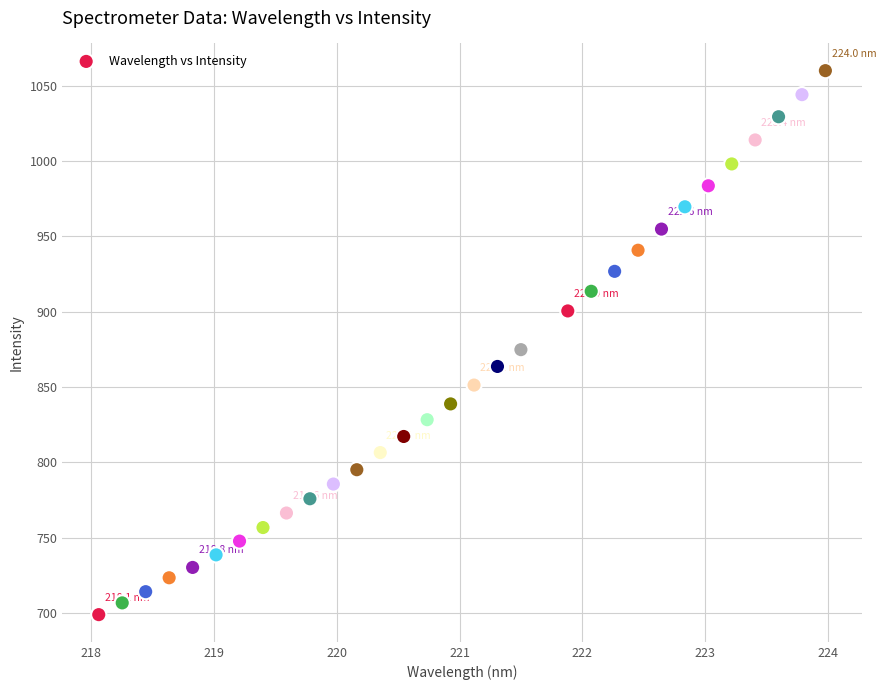

What is the range of X values (max minus min)?

5.9